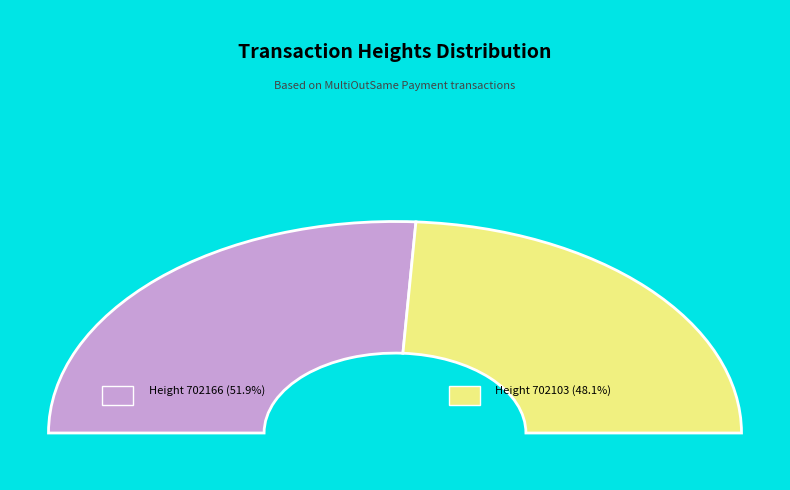

How many slices are in this pie chart?

2